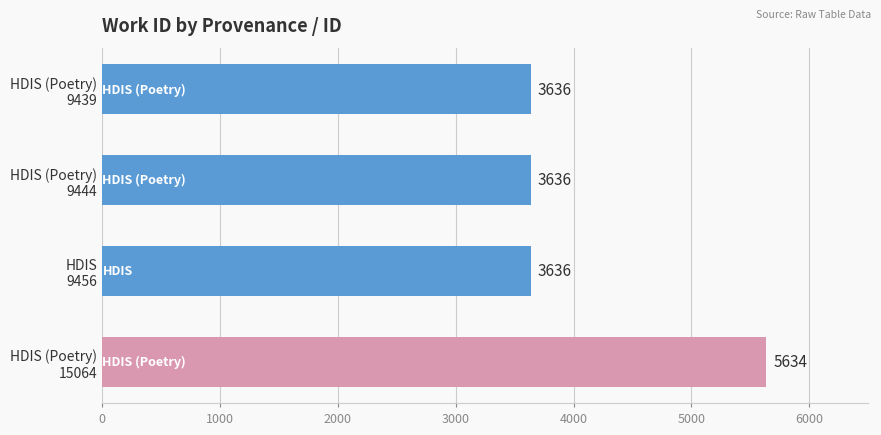

Reading top to bottom, what are all the values shown in this chart?

3636	3636	3636	5634